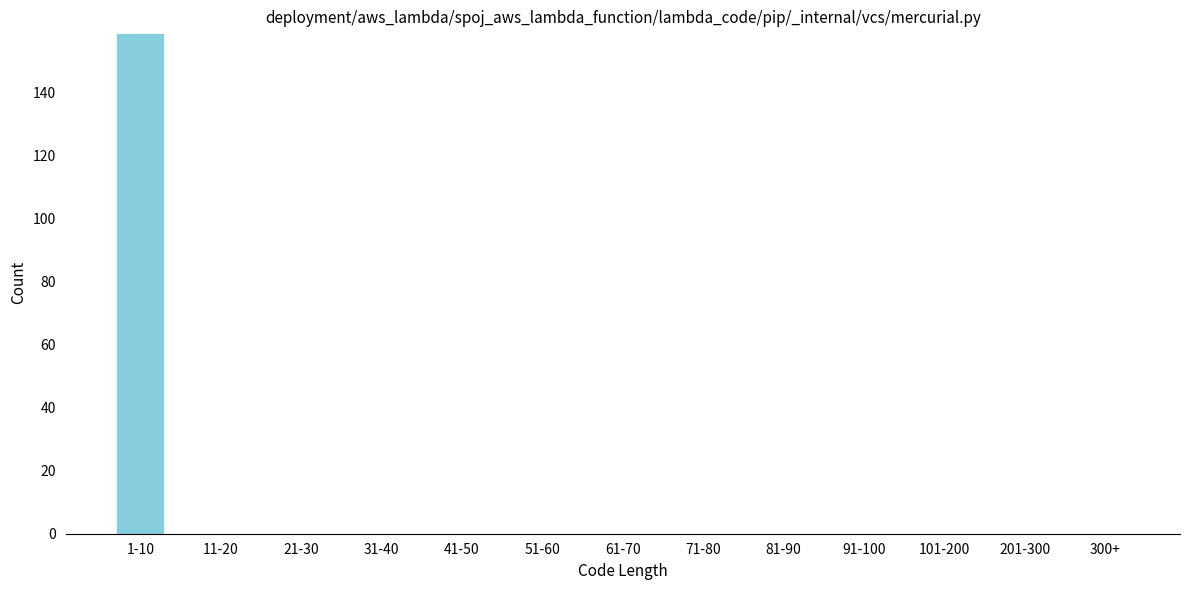

Reading left to right, list all the values displayed in this chart.

1-10=159	11-20=0	21-30=0	31-40=0	41-50=0	51-60=0	61-70=0	71-80=0	81-90=0	91-100=0	101-200=0	201-300=0	300+=0